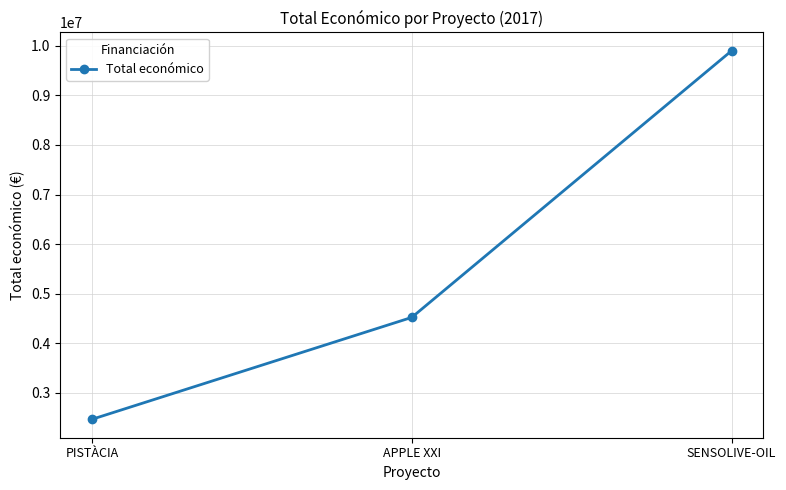

List the labels in order of value, smallest first.

PISTÀCIA, APPLE XXI, SENSOLIVE-OIL